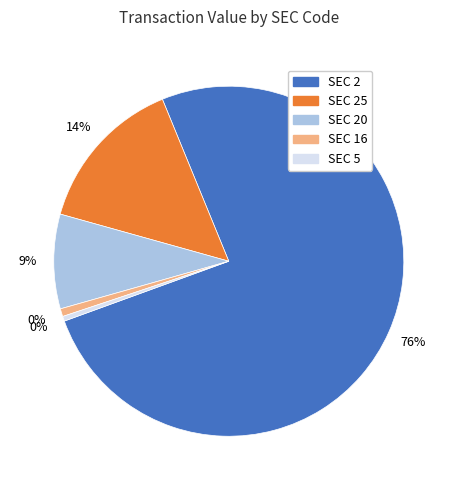

The 20 slice represents 1% of the pie. True or false?

False